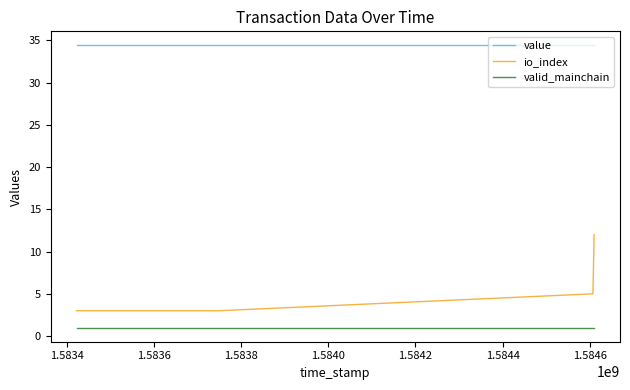

True or false: io_index and value intersect in this chart.

False